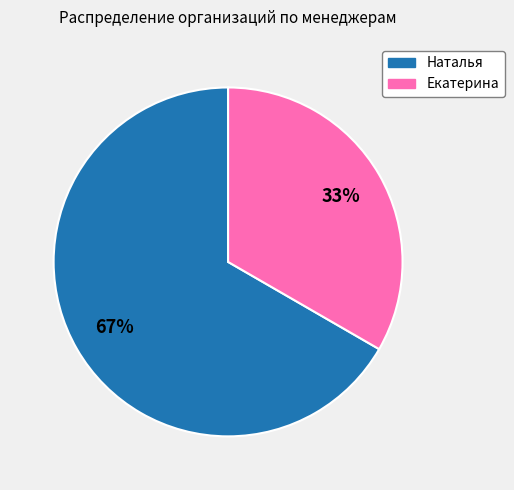

What is the largest slice in the pie chart?

Наталья